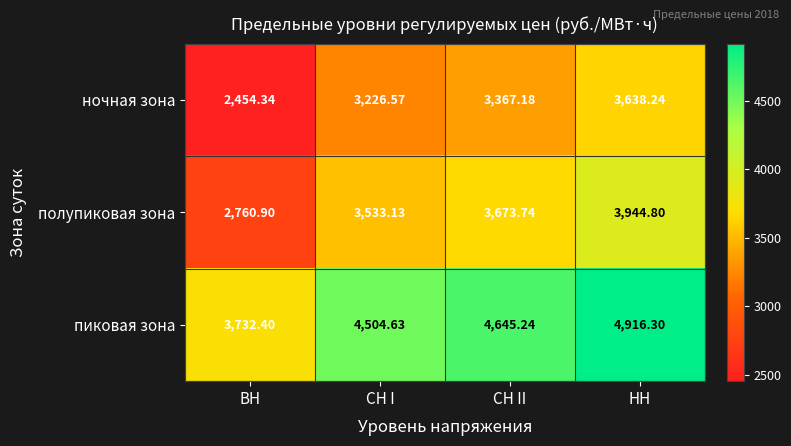

At which label does полупиковая зона first exceed 3673?

СН II